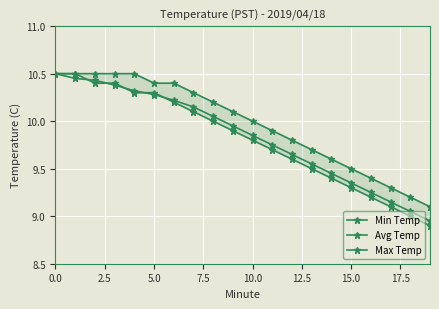

What is the value of the Avg Temp point at the 6th from the left?

10.3